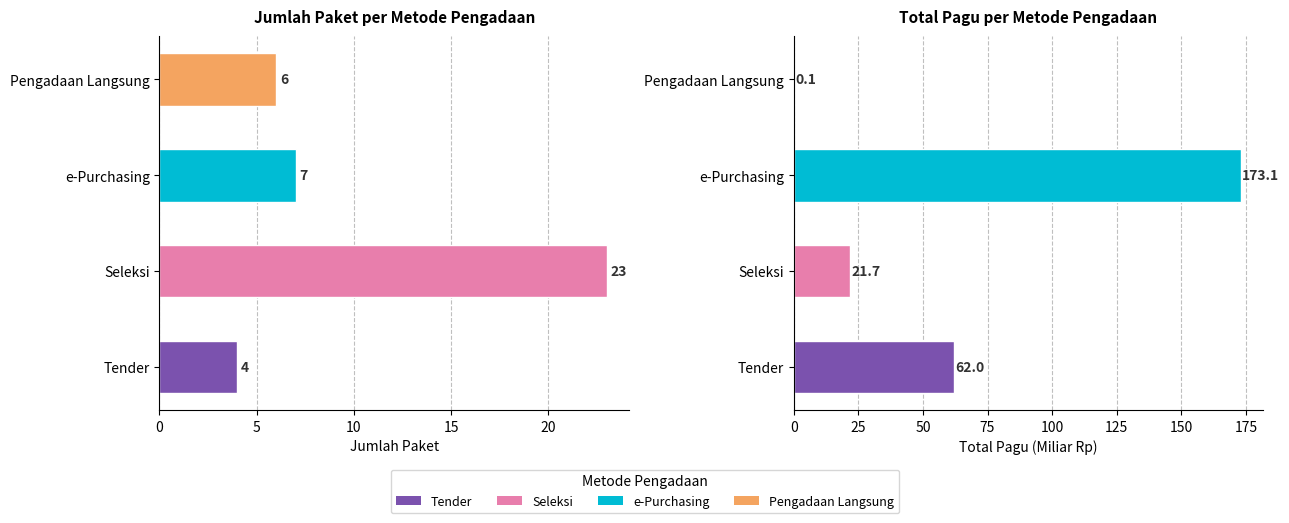

How many distinct data groups are displayed?

2